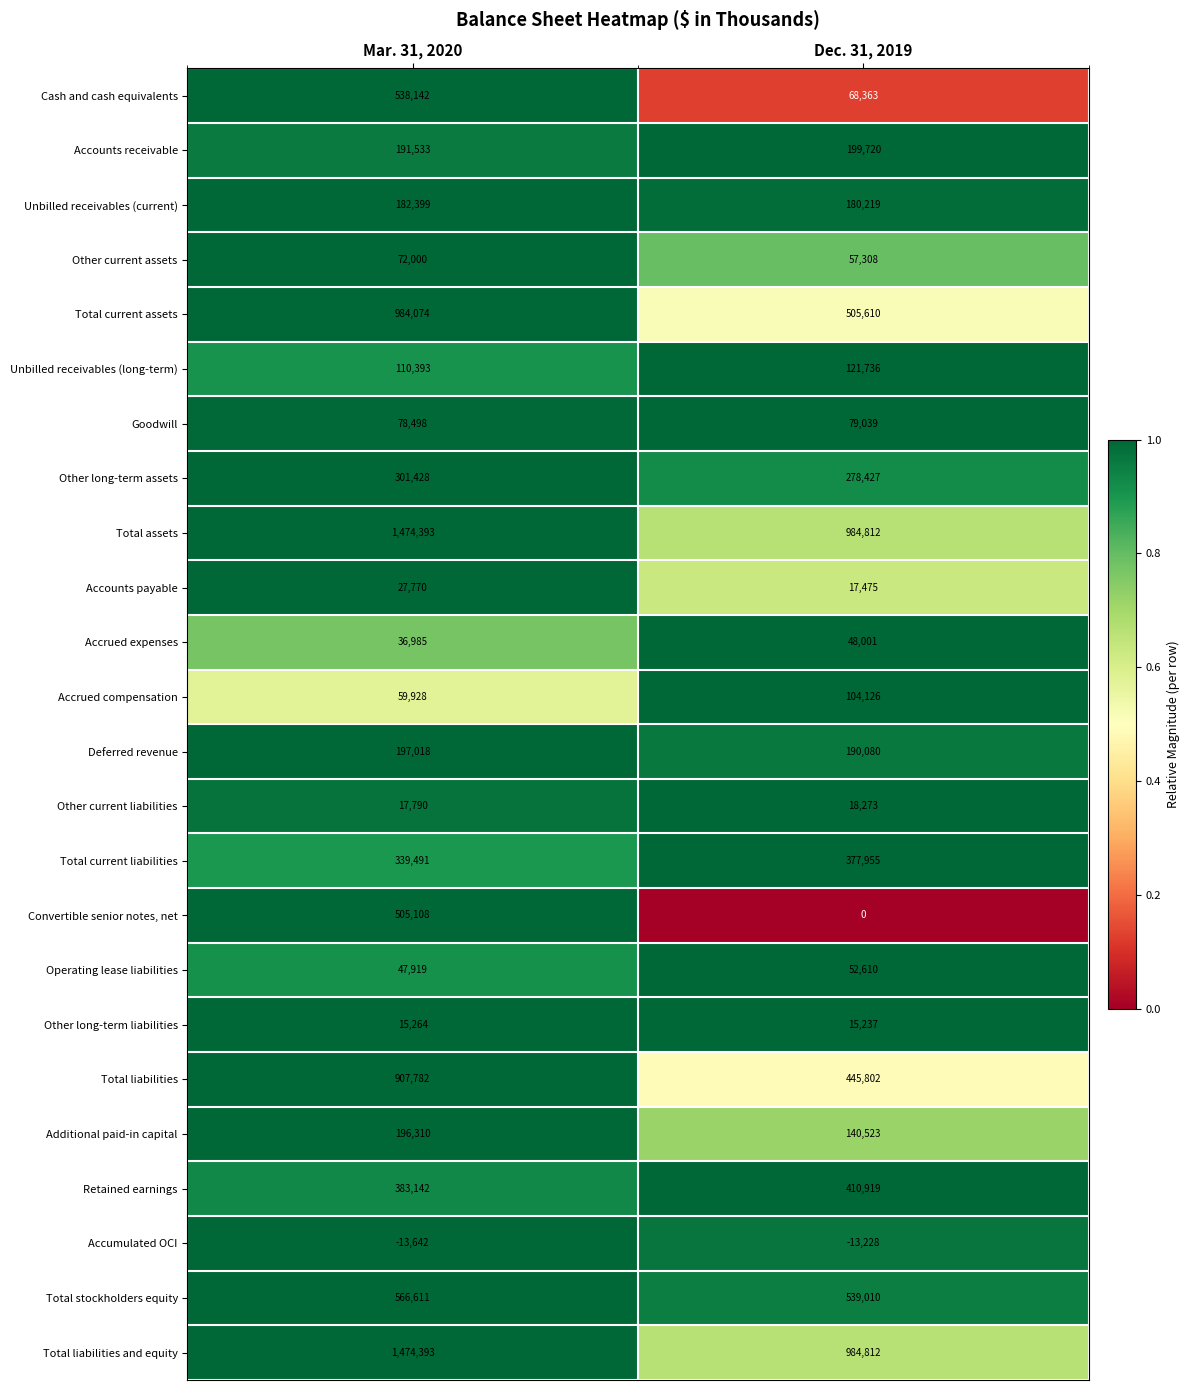

How many values in the Cash and cash equivalents series are below 538142?

1